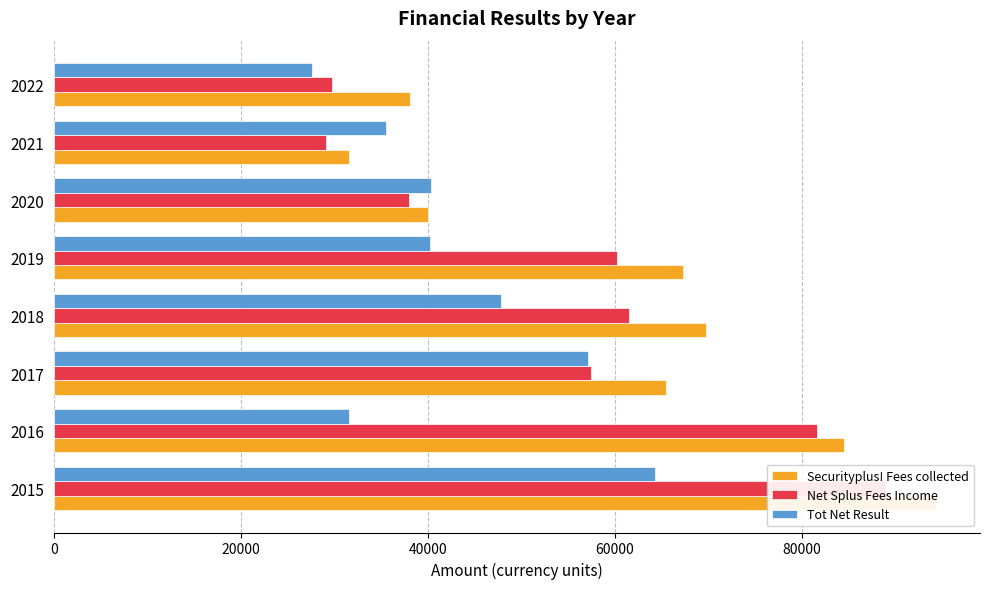

Reading left to right, extract all data points from this chart.

Securityplus! Fees collected: 94316.5	84544.8	65427.5	69760.9	67298.9	40064.0	31557.8	38070.0
Net Splus Fees Income: 88976.0	81594.8	57477.3	61478.9	60172.4	37997.0	29081.5	29779.8
Tot Net Result: 64251.5	31594.8	57173.8	47767.6	40261.2	40368.6	35528.6	27645.8